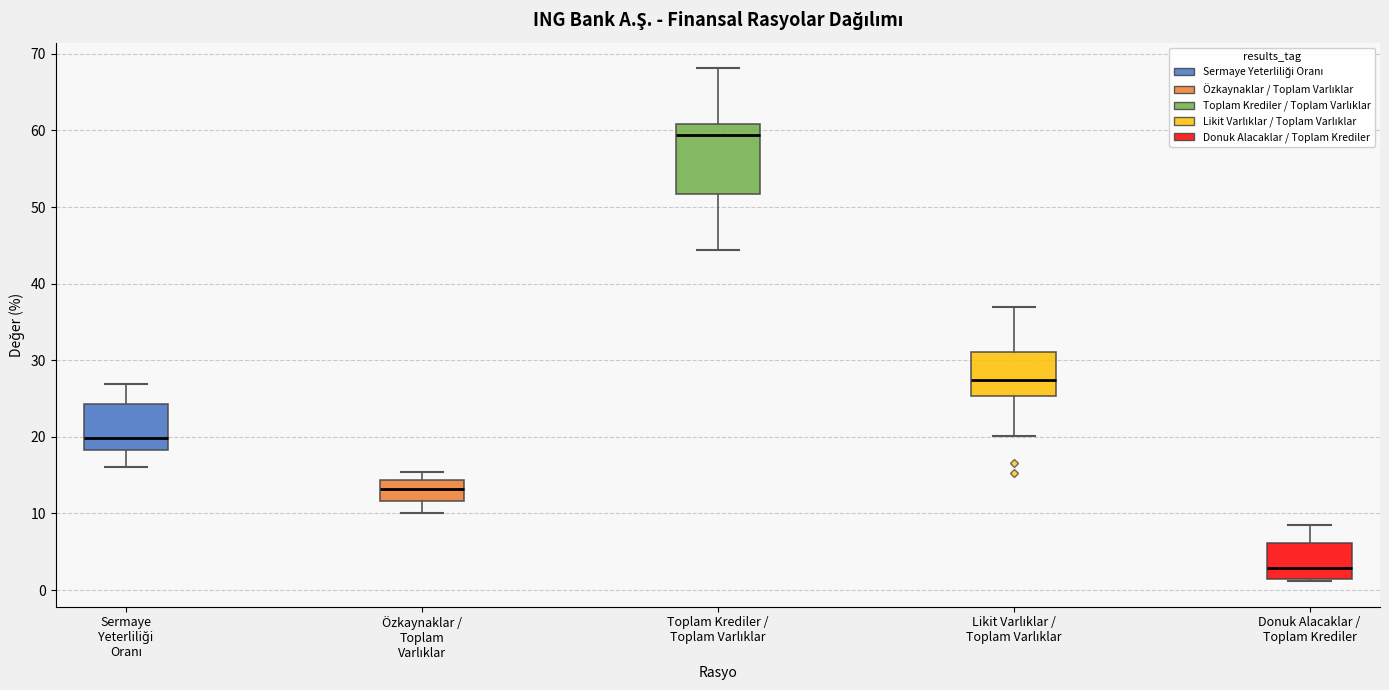

Which box has the highest median line?

Toplam Krediler / Toplam Varlıklar